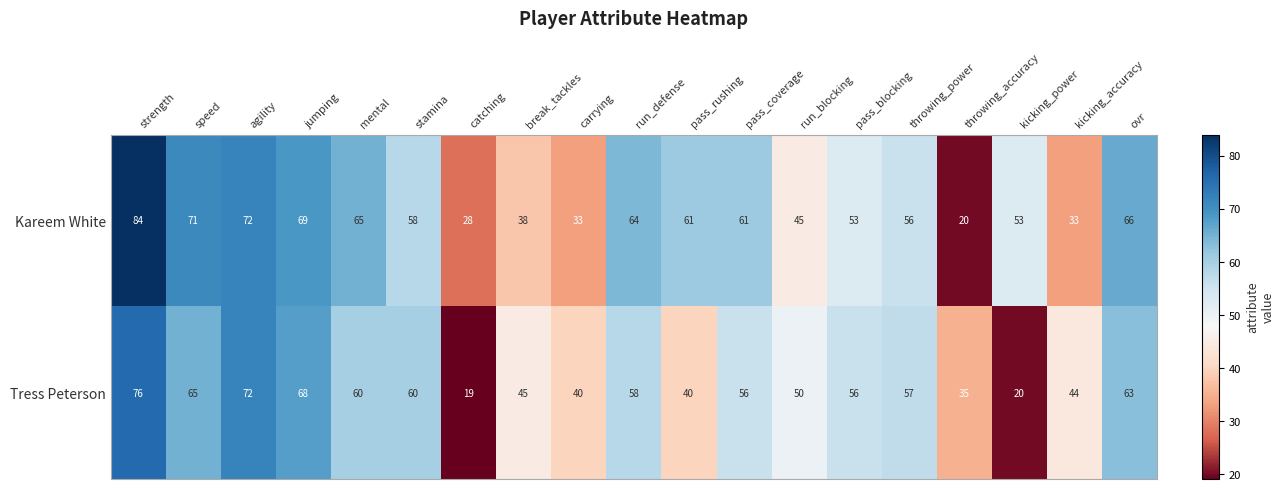

What is the sum of the Kareem White values at run_blocking and run_defense?

109